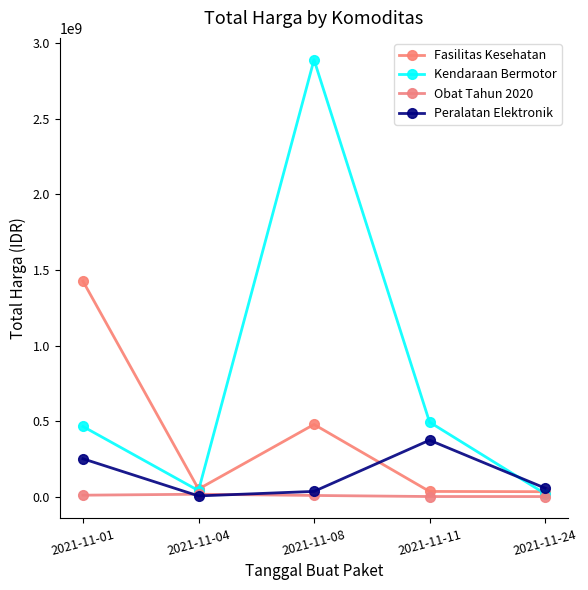

How many data points in Kendaraan Bermotor are less than 464002100?

2